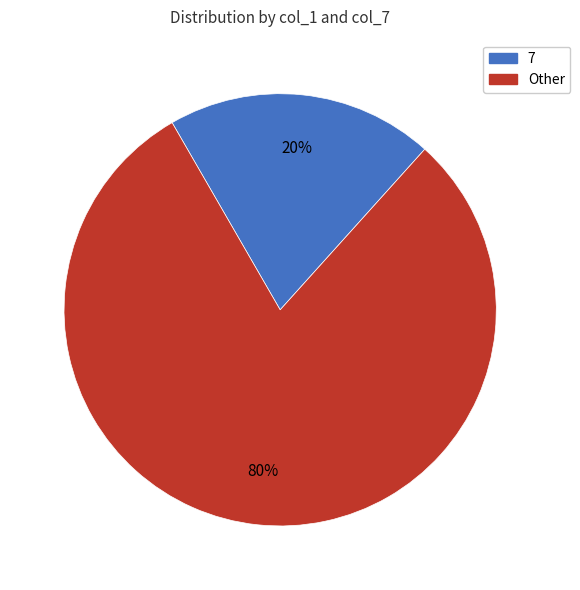

To the nearest percent, what is the difference between the largest and smallest slice percentages?

60%